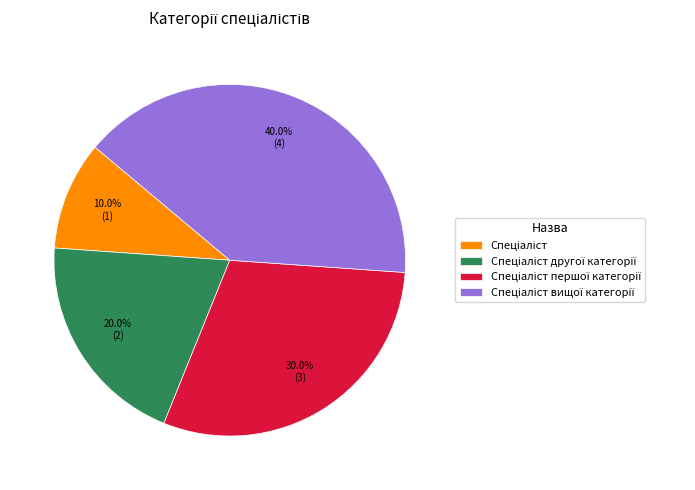

Does any single category account for the majority?

No